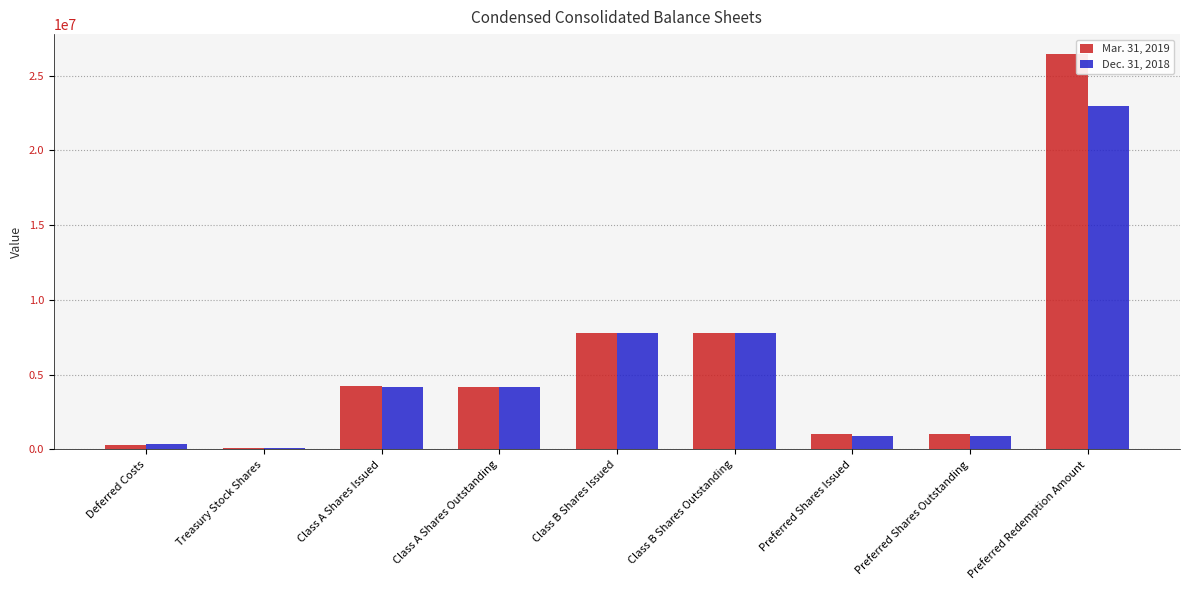

Is it true that Mar. 31, 2019 equals 7817238 at Class B Shares Issued?

True